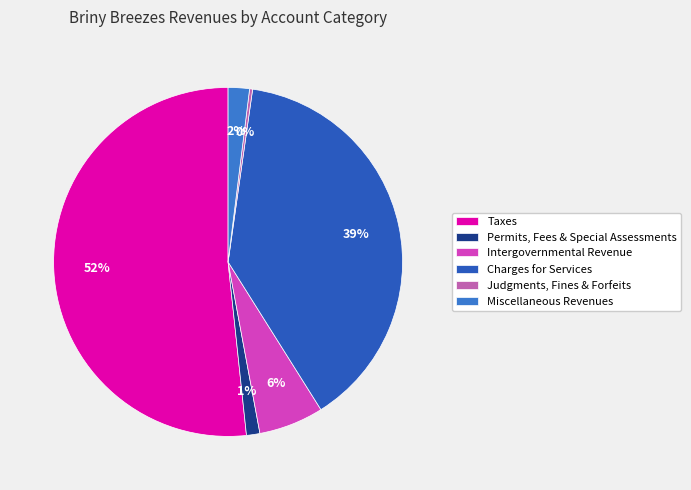

What percentage do Miscellaneous Revenues and Permits, Fees & Special Assessments together represent?

3.2%